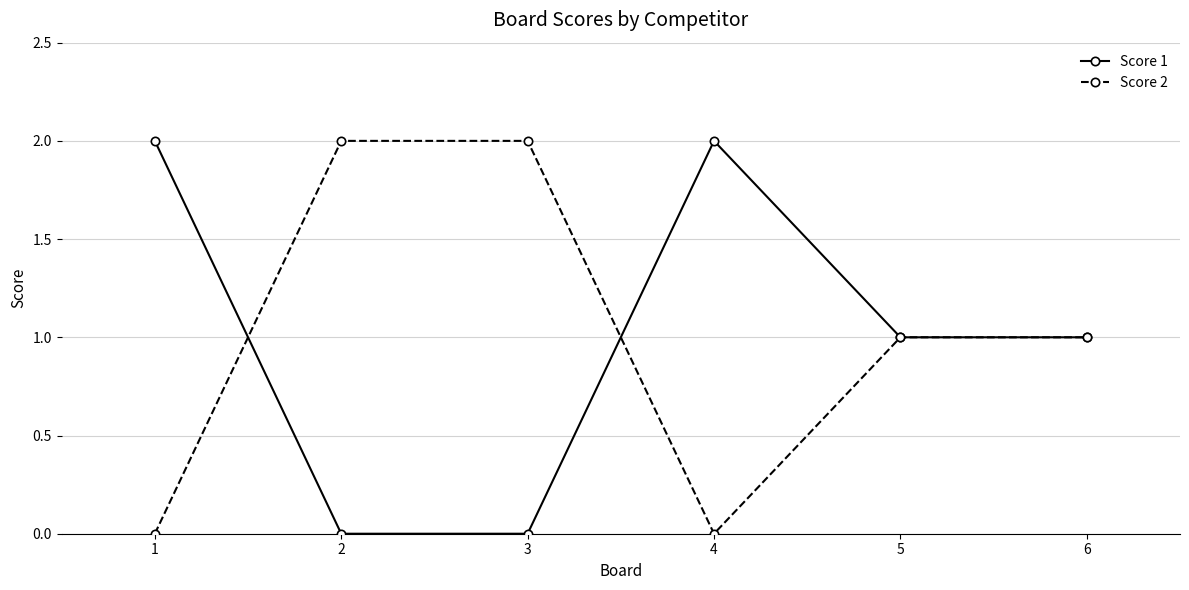

Rank the series at 2 from lowest to highest value.

Score 1, Score 2